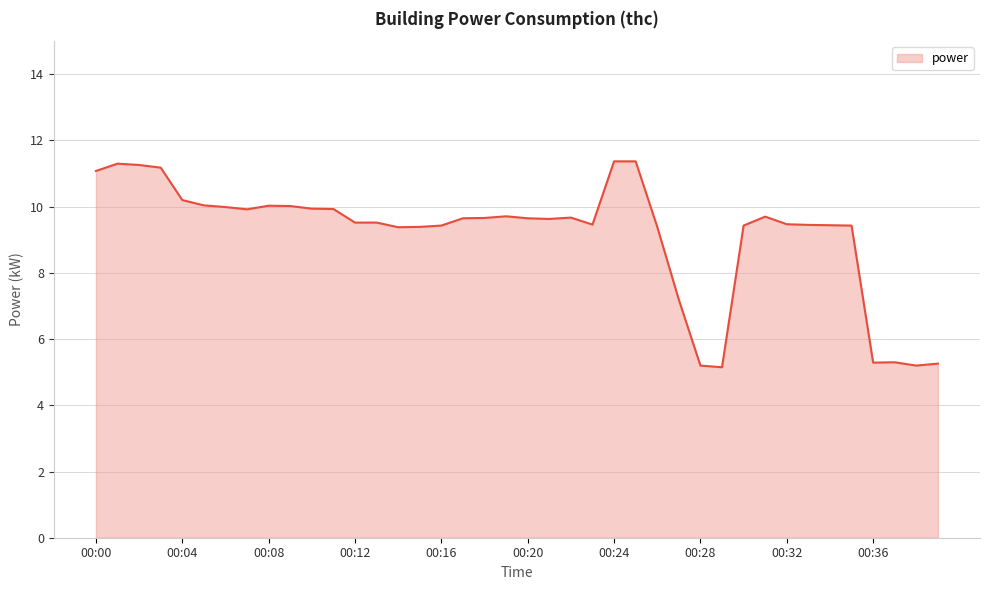

What is the greatest value displayed?

11.4